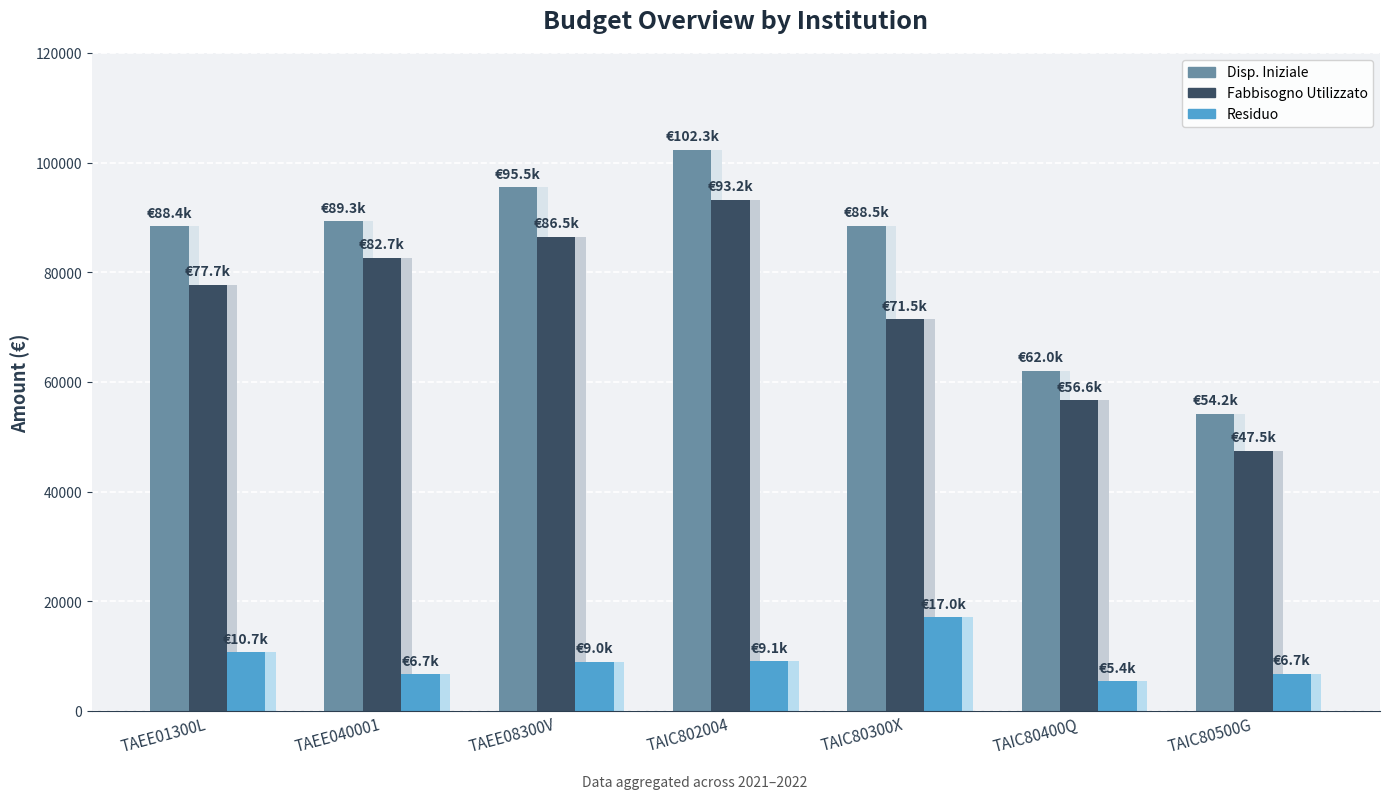

Between TAIC80400Q and TAEE01300L, which is larger?

TAEE01300L